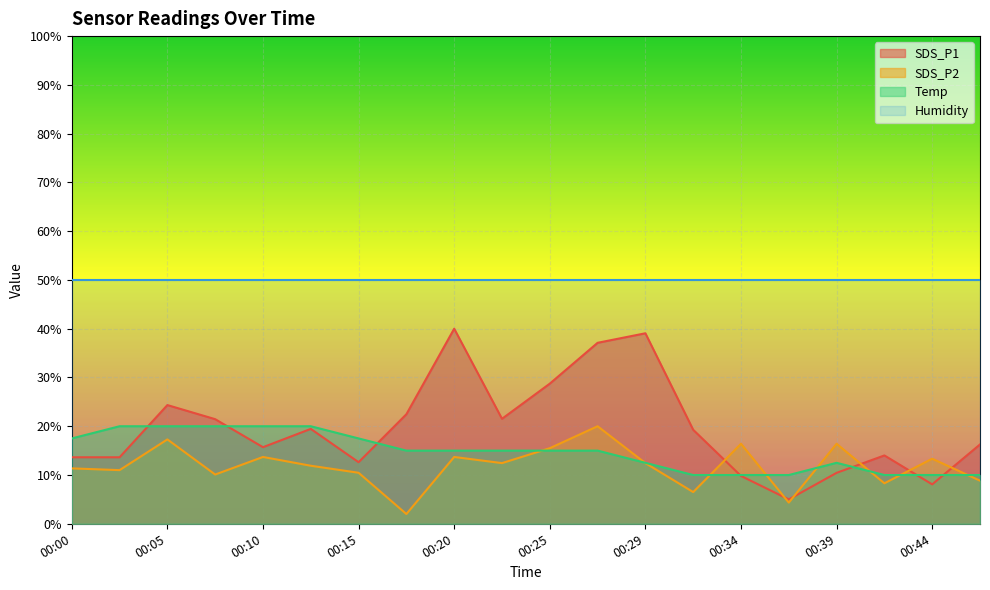

Where do SDS_P1 and SDS_P2 first cross each other?

00:32 and 00:34